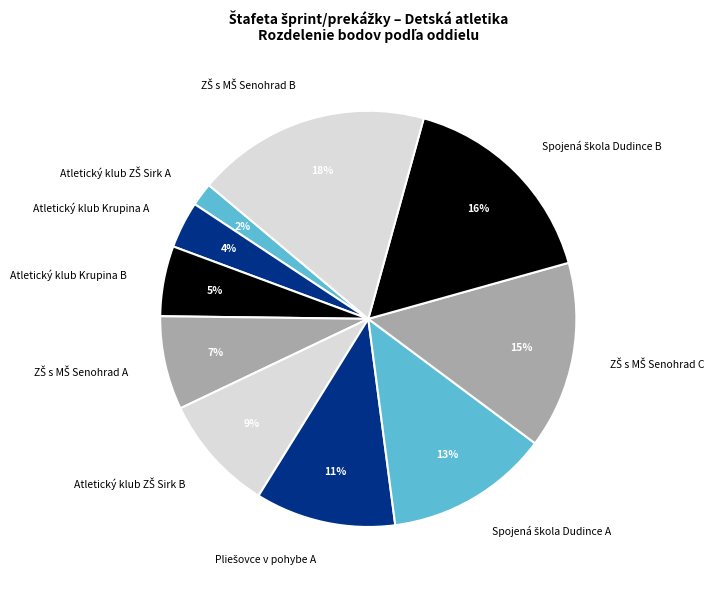

To the nearest percent, what is the average slice percentage?

10%